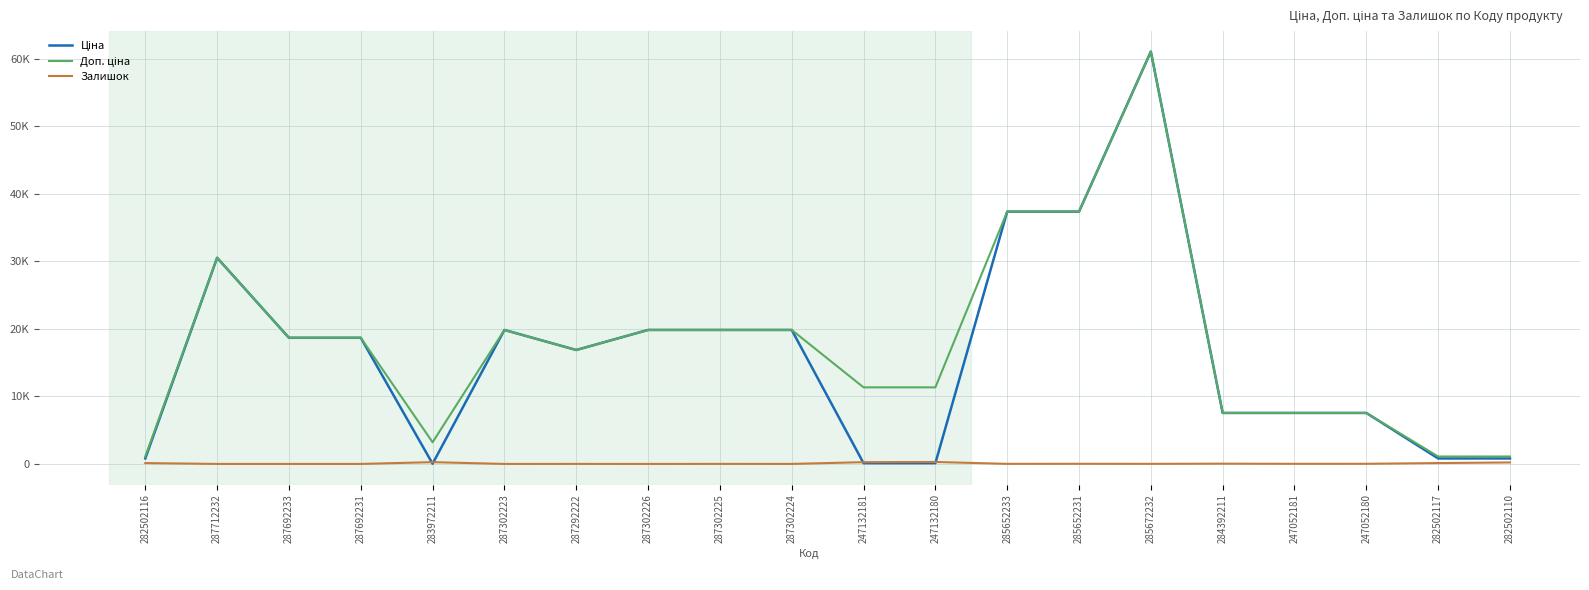

Which category has the highest value in the Доп. ціна series?

285672232